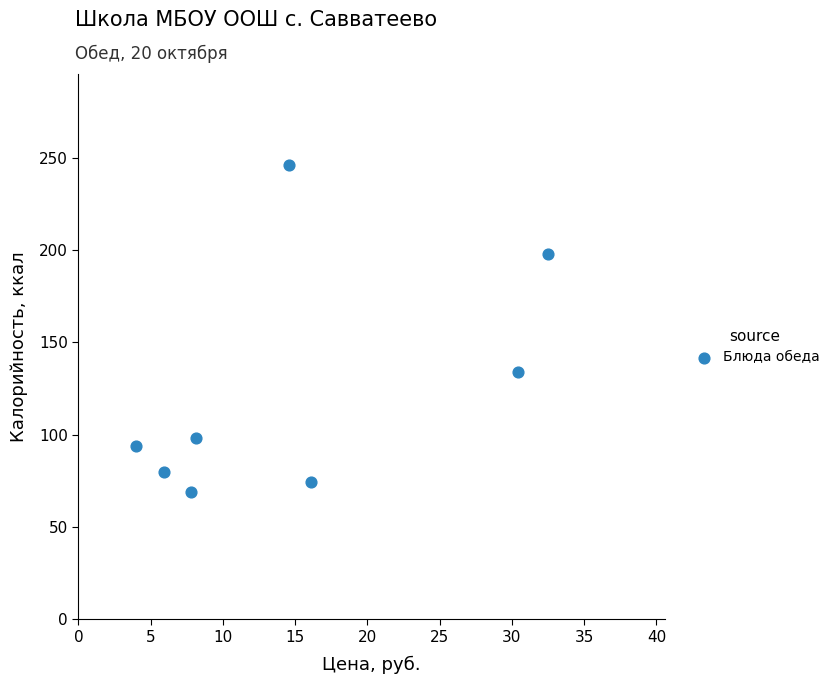

What Y value in the scatter plot is closest to 157?

133.8